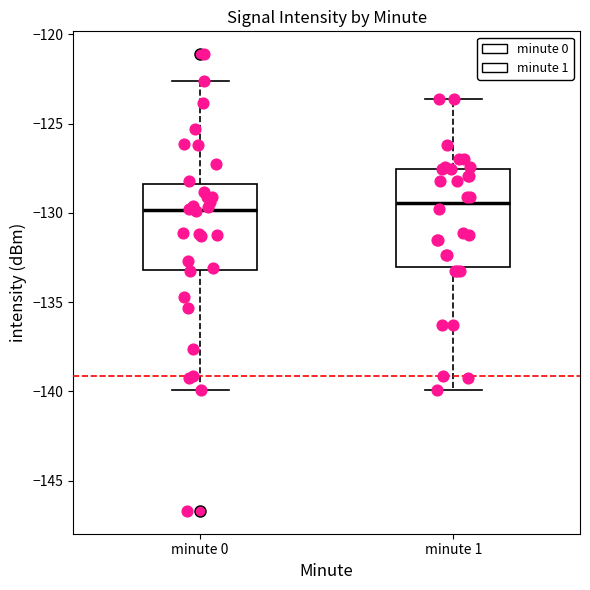

Where does the lower whisker of the box for minute 0 end on the y-axis? The values are not printed on the chart, so give them approximately, as read against the axis.

-140.0